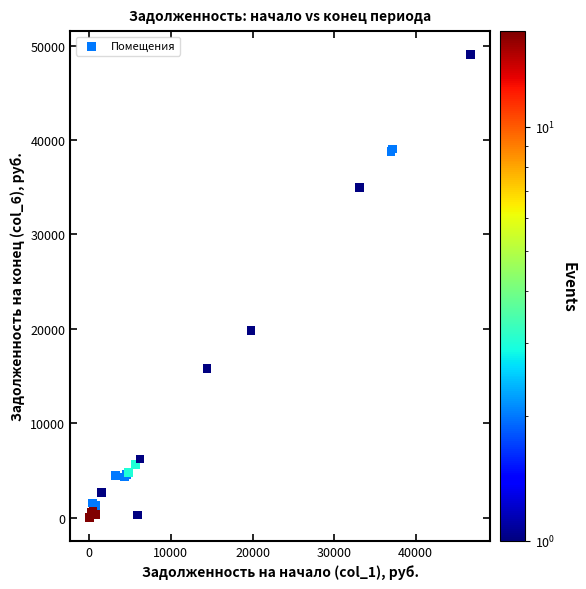

What Y value in the scatter plot is closest to 24542?

19807.9